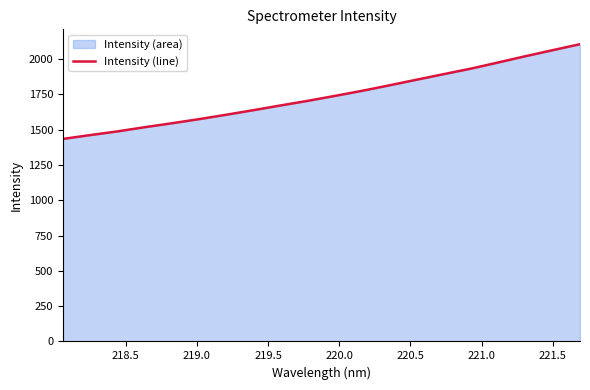

What is the difference between the maximum and minimum values?

671.2